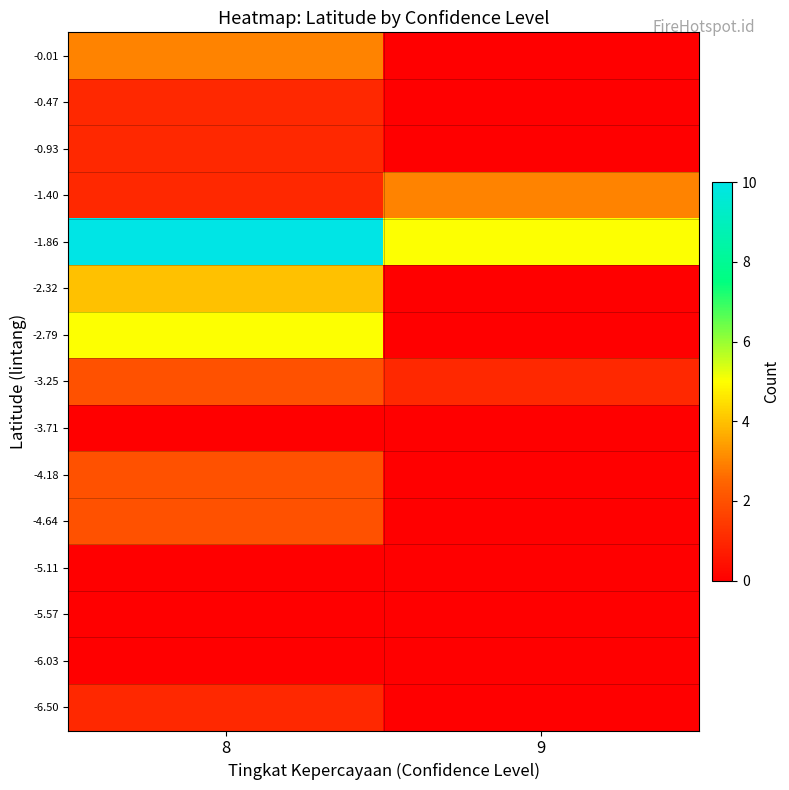

What is the difference between the highest and lowest values at 8?

10